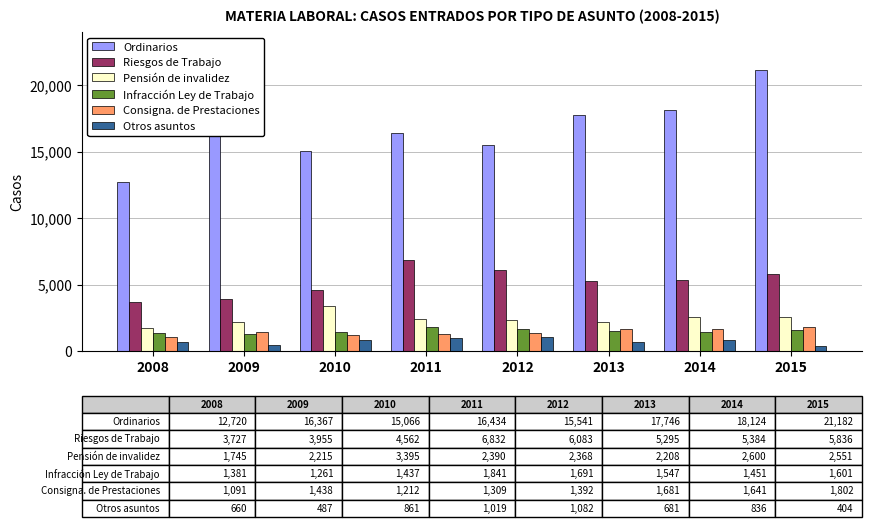

What is the highest value of the Ordinarios series?

21182